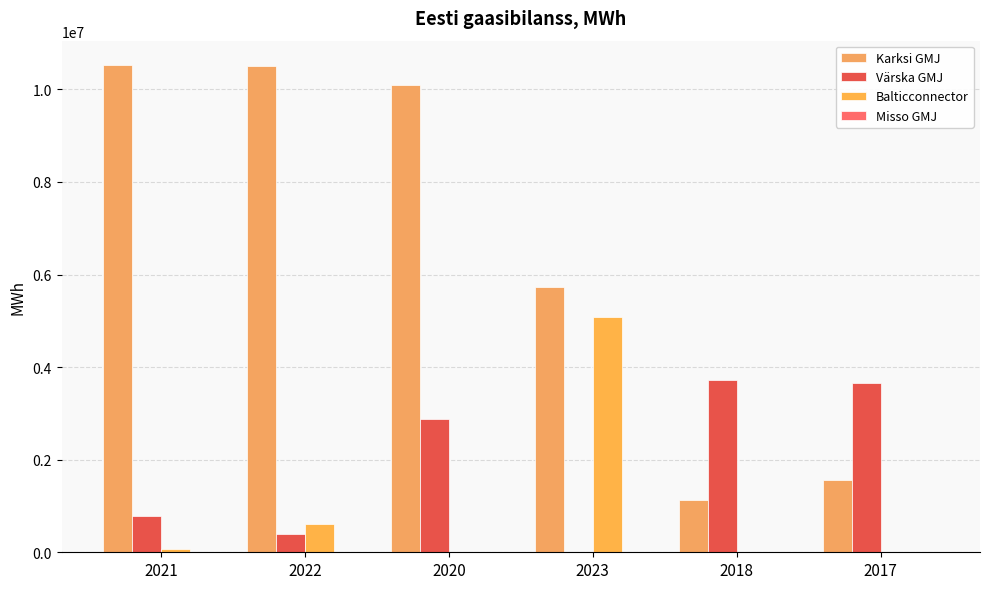

Are the bars grouped side by side (vs. stacked)?

Yes